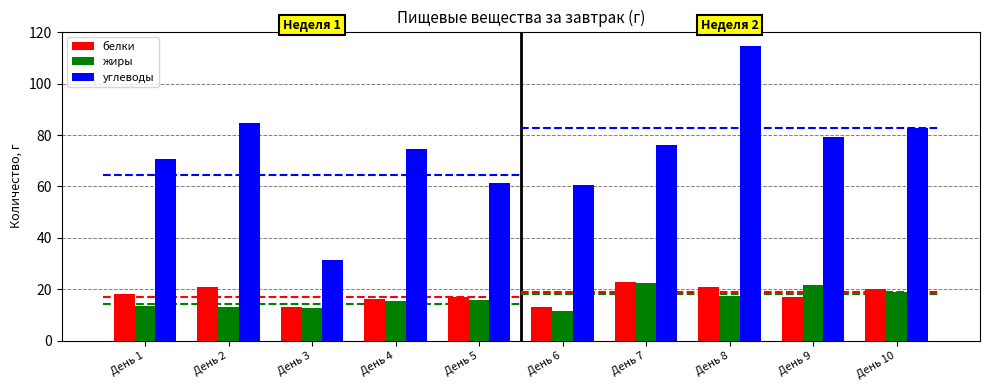

How many bars are there in total?

30